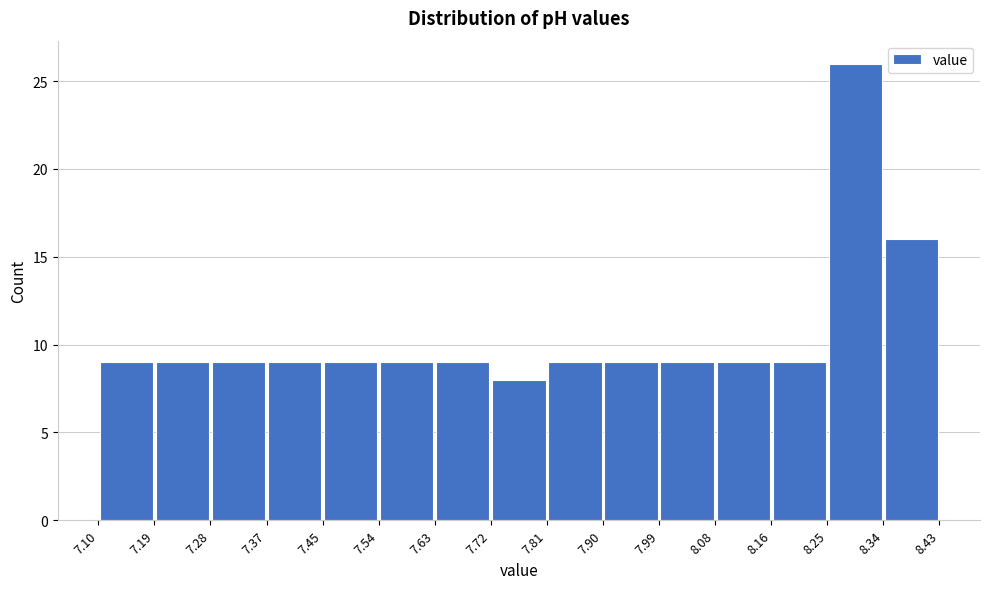

Over which range of the x-axis is the bar tallest?

8.25 to 8.34